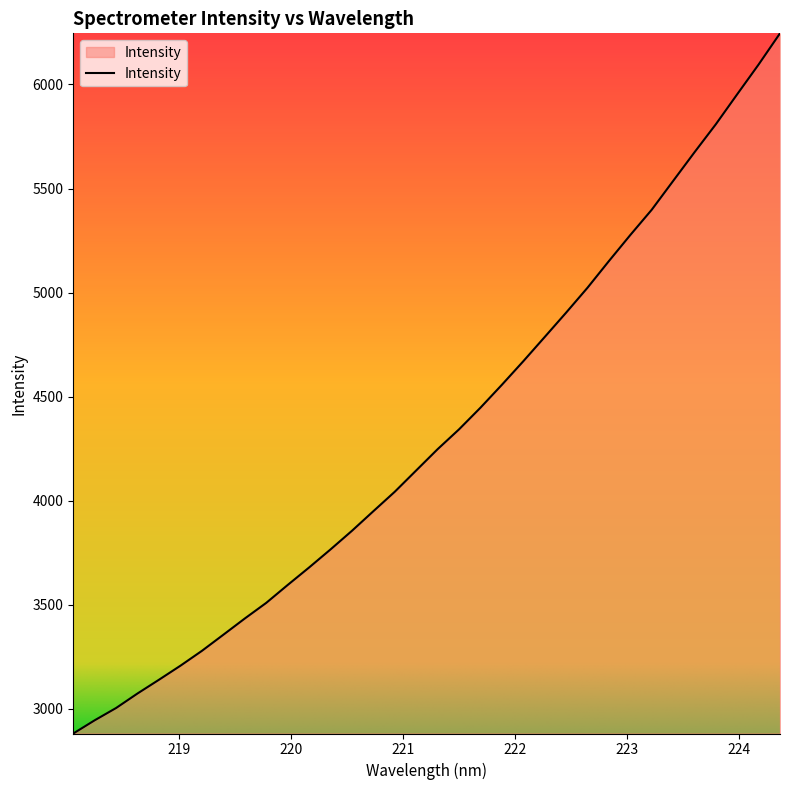

What is the greatest value displayed?

6245.7